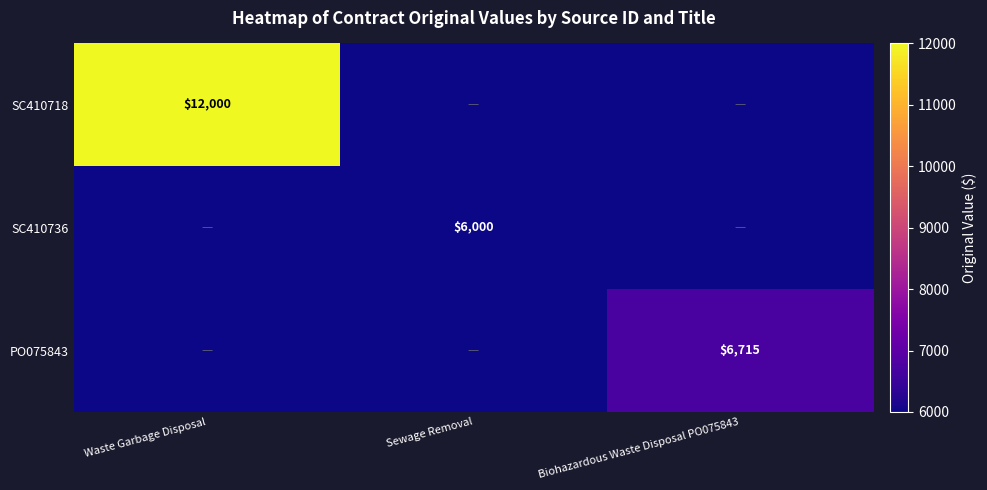

Is it true that PO075843 equals 6715 at Biohazardous Waste Disposal PO075843?

True